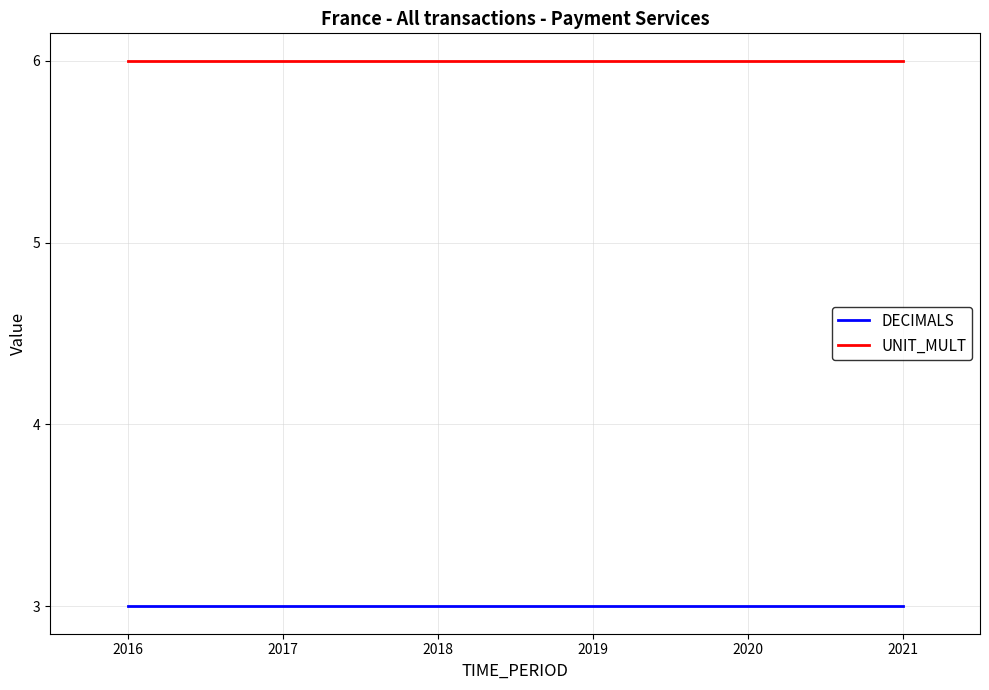

True or false: DECIMALS and UNIT_MULT cross at least once.

False